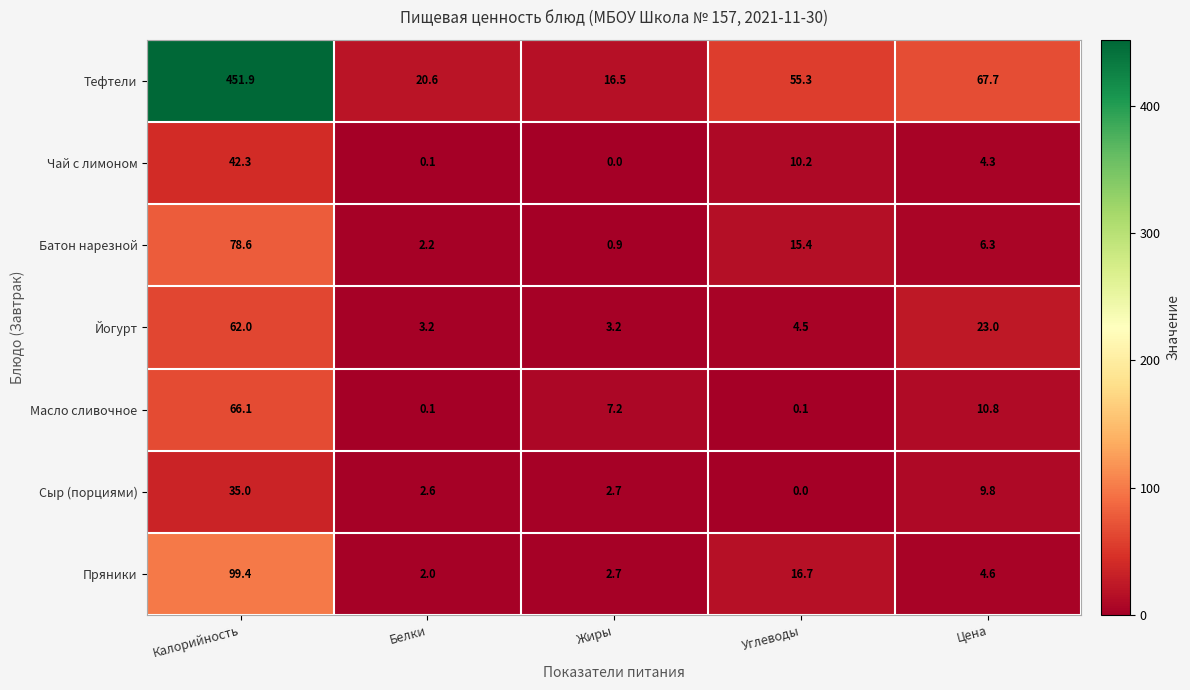

At which category does the chart reach its peak across all series?

Калорийность